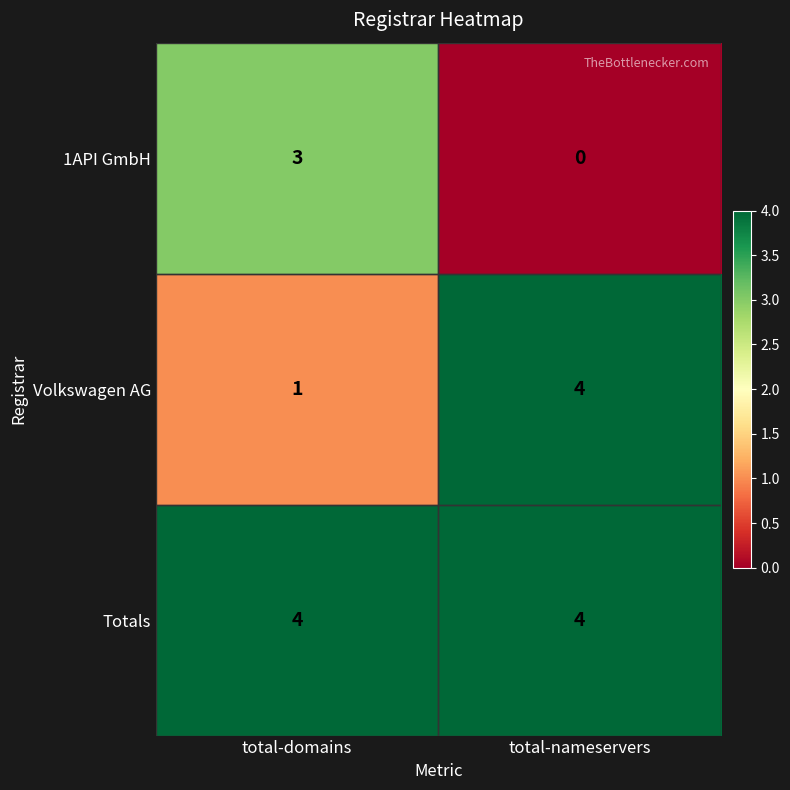

What is the spread (max minus min) of values at total-domains?

3